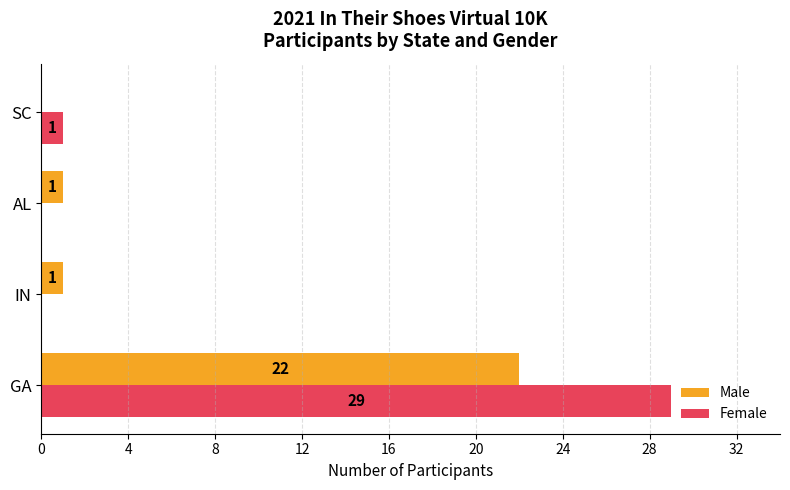

What is the maximum value shown in the chart?

29